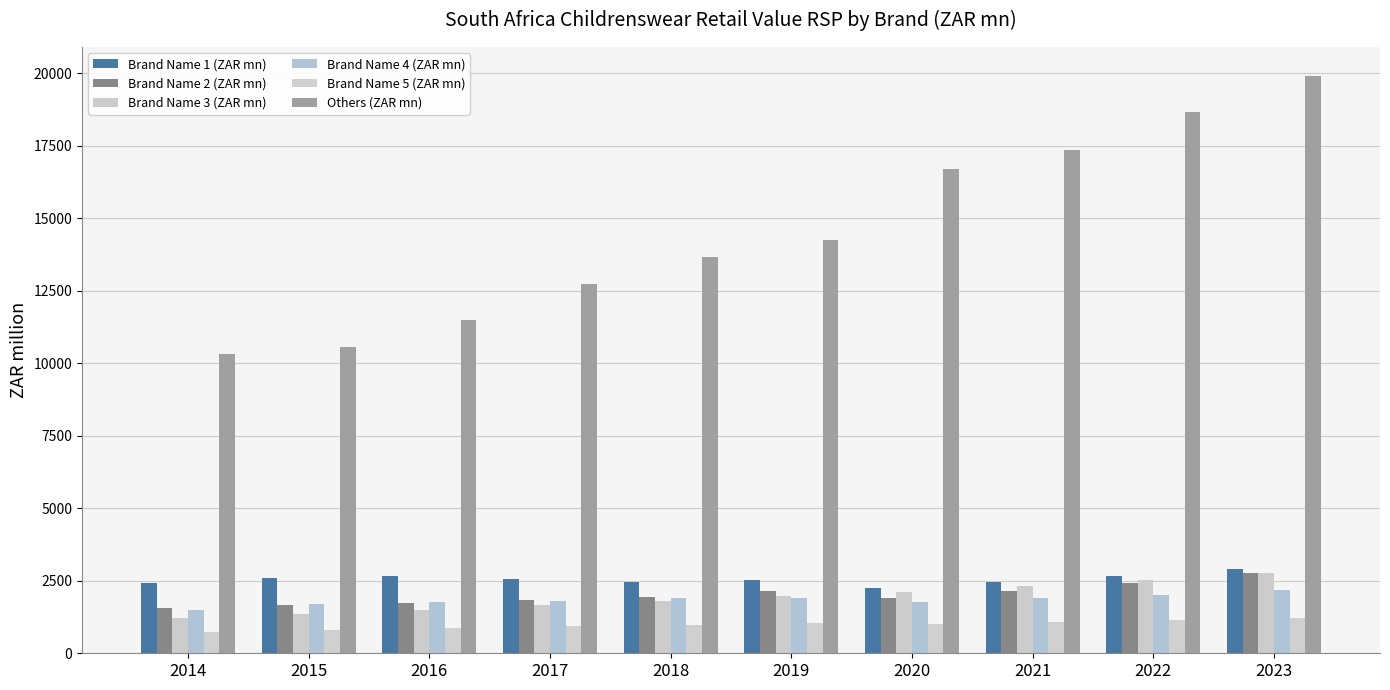

Reading right to left, extract all data points from this chart.

Brand Name 1 (ZAR mn): 2899.3	2663.7	2460.8	2244.4	2530.9	2451.4	2571.3	2675.7	2598.0	2423.4
Brand Name 2 (ZAR mn): 2780.5	2439.5	2157.1	1889.0	2134.1	1955.7	1829.7	1742.5	1675.5	1569.4
Brand Name 3 (ZAR mn): 2758.3	2515.0	2305.2	2128.4	1974.9	1813.5	1673.2	1498.6	1341.2	1232.4
Brand Name 4 (ZAR mn): 2175.1	2016.8	1897.4	1776.3	1921.5	1889.3	1816.7	1763.8	1695.9	1498.0
Brand Name 5 (ZAR mn): 1208.8	1142.2	1084.2	1001.4	1034.9	989.7	934.9	876.0	807.6	746.2
Others (ZAR mn): 19905.1	18651.1	17361.7	16705.7	14236.7	13677.8	12747.2	11488.4	10566.6	10307.8